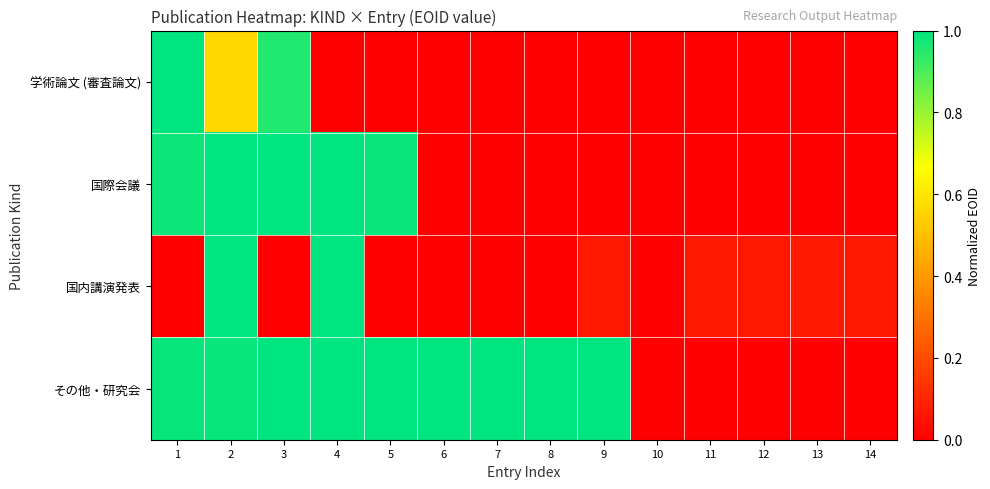

Which series has the widest spread of values?

学術論文 (審査論文)